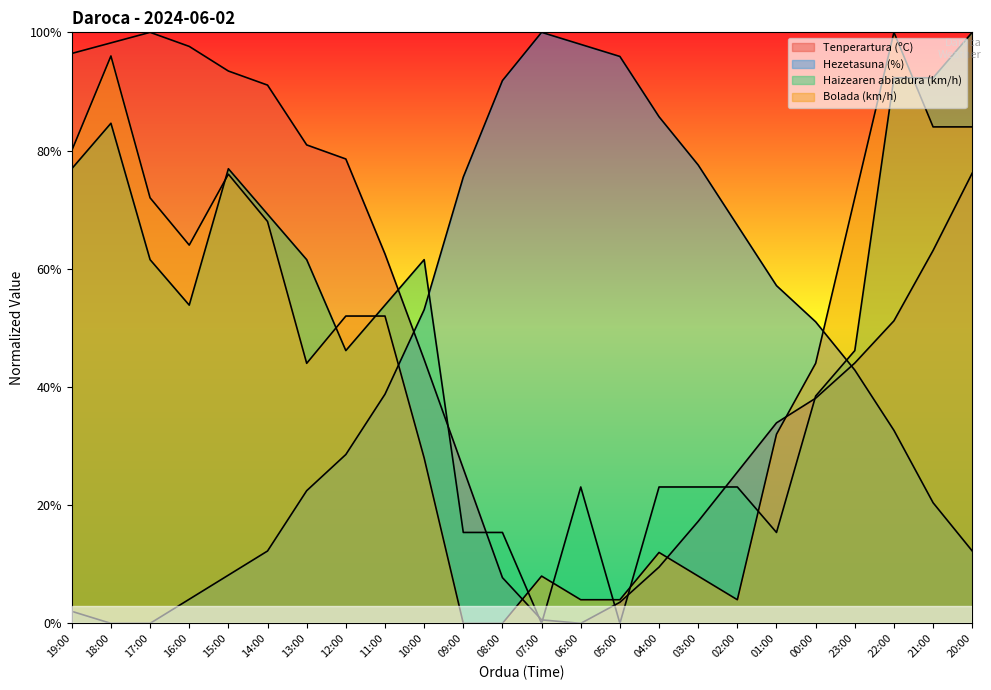

How many lines are shown in the chart?

4